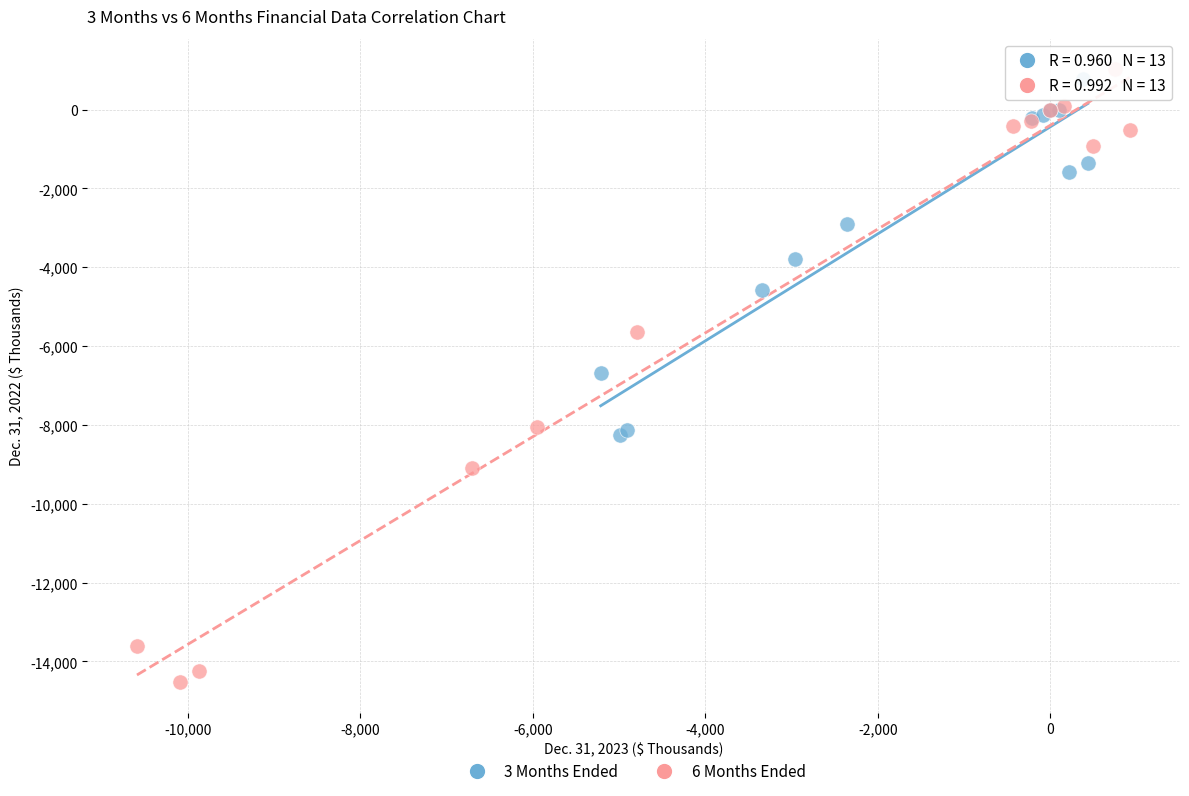

Which series reaches the minimum Y coordinate?

6 Months Ended